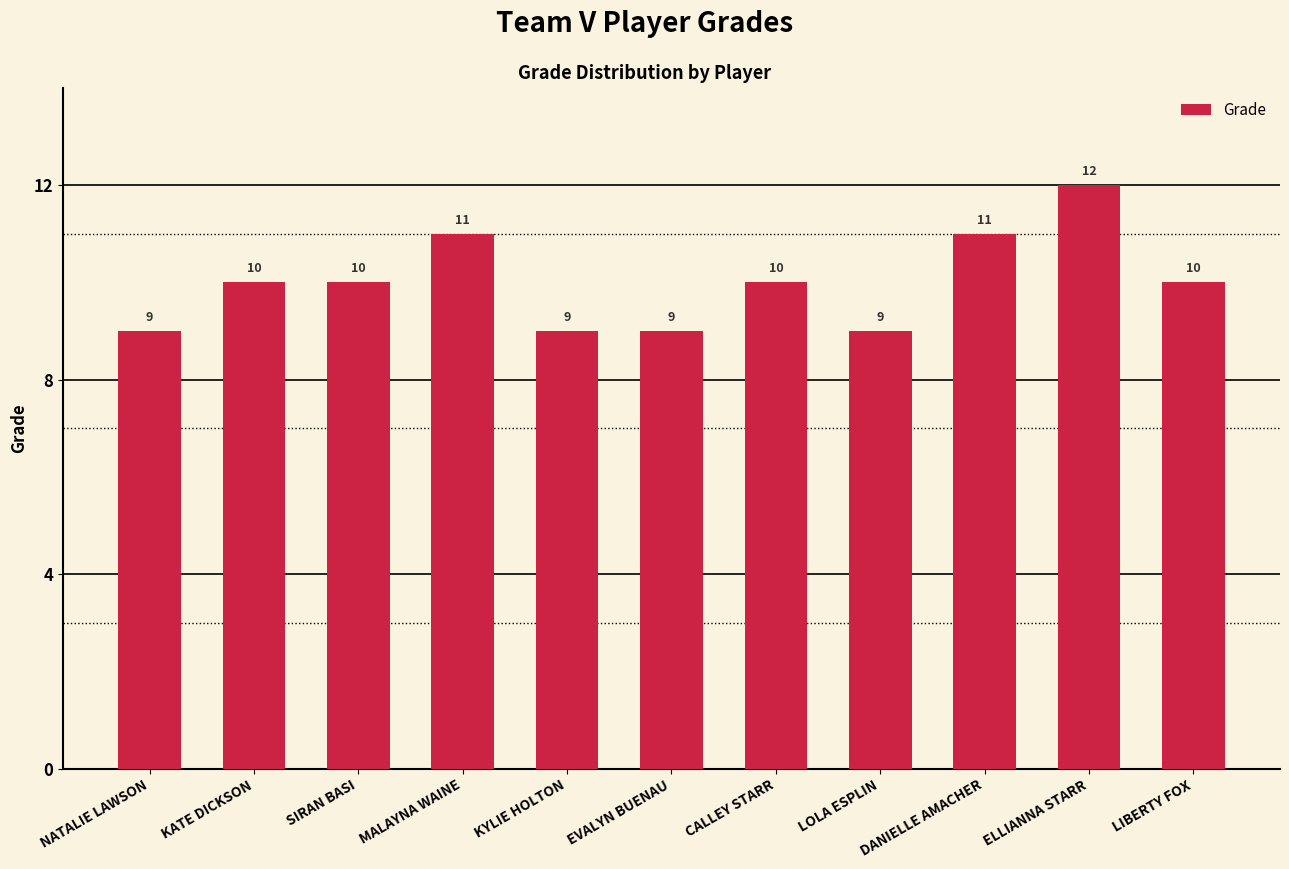

Count the number of data series in this chart.

1